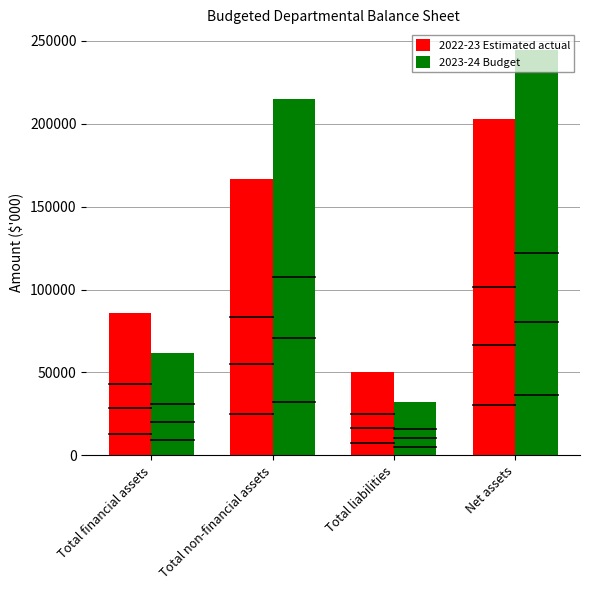

Reading left to right, extract all data points from this chart.

2022-23 Estimated actual: 85816	166684	49995	202505
2023-24 Budget: 61977	214800	32231	244546